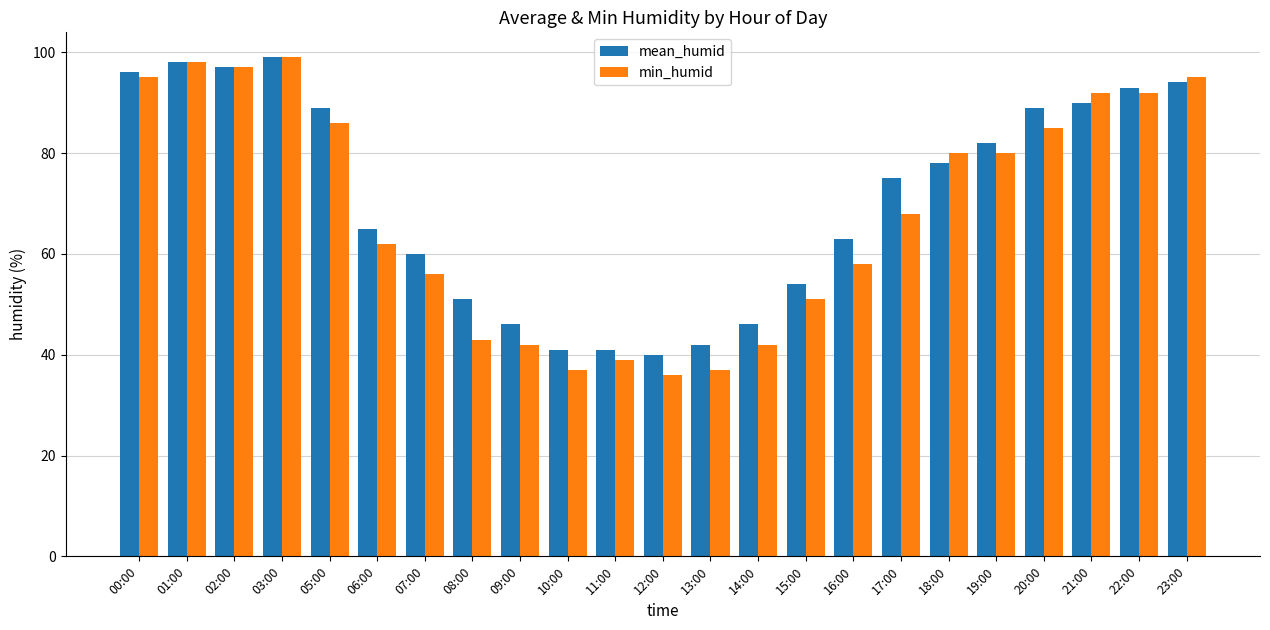

The value of min_humid at 08:00 is 43. True or false?

True